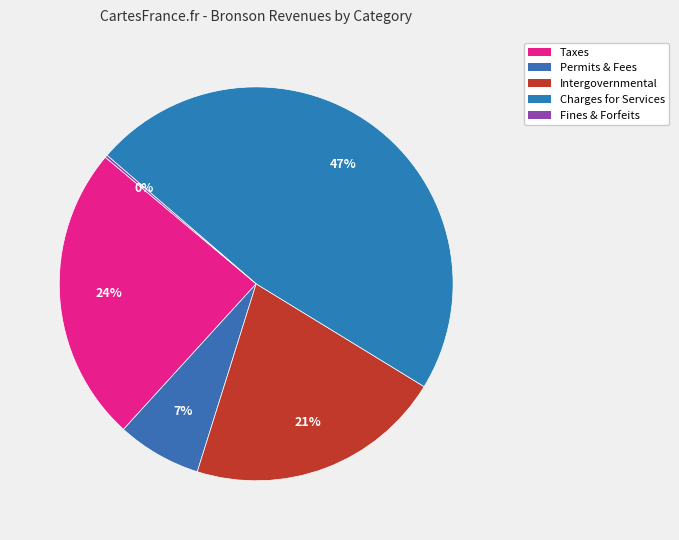

To the nearest percent, what is the difference between the largest and smallest slice percentages?

47%